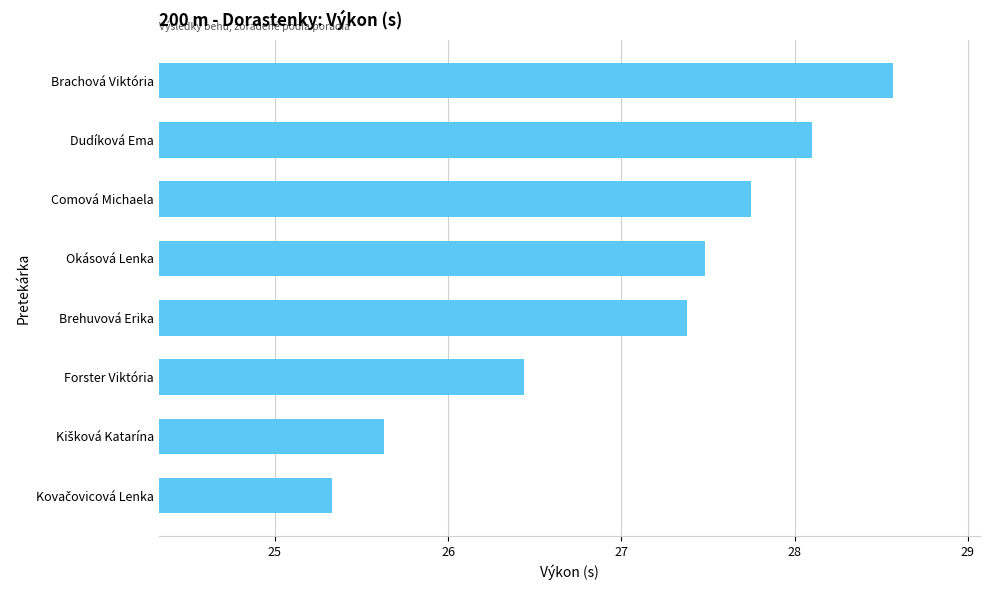

What is the difference between the second highest and minimum values?

2.8